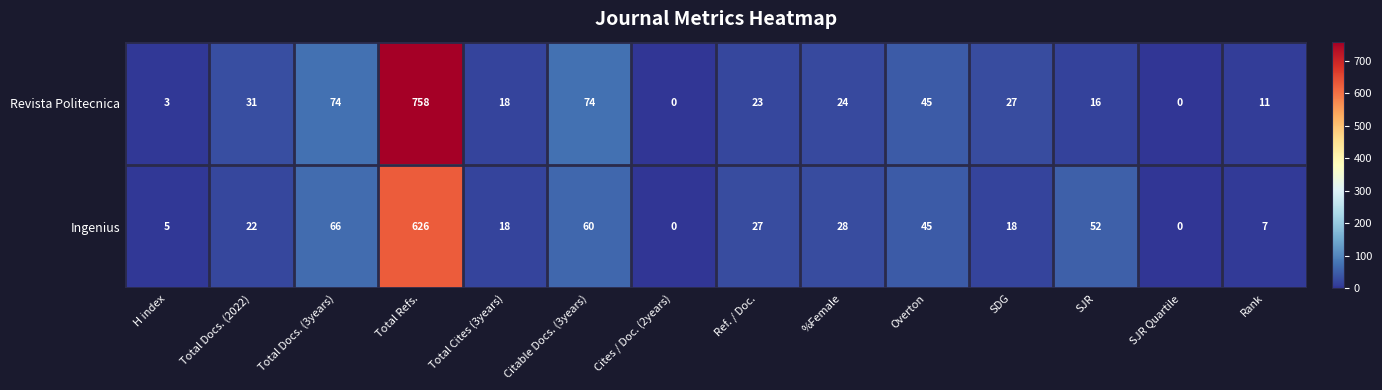

Between H index and Rank, which series saw the biggest shift?

Revista Politecnica